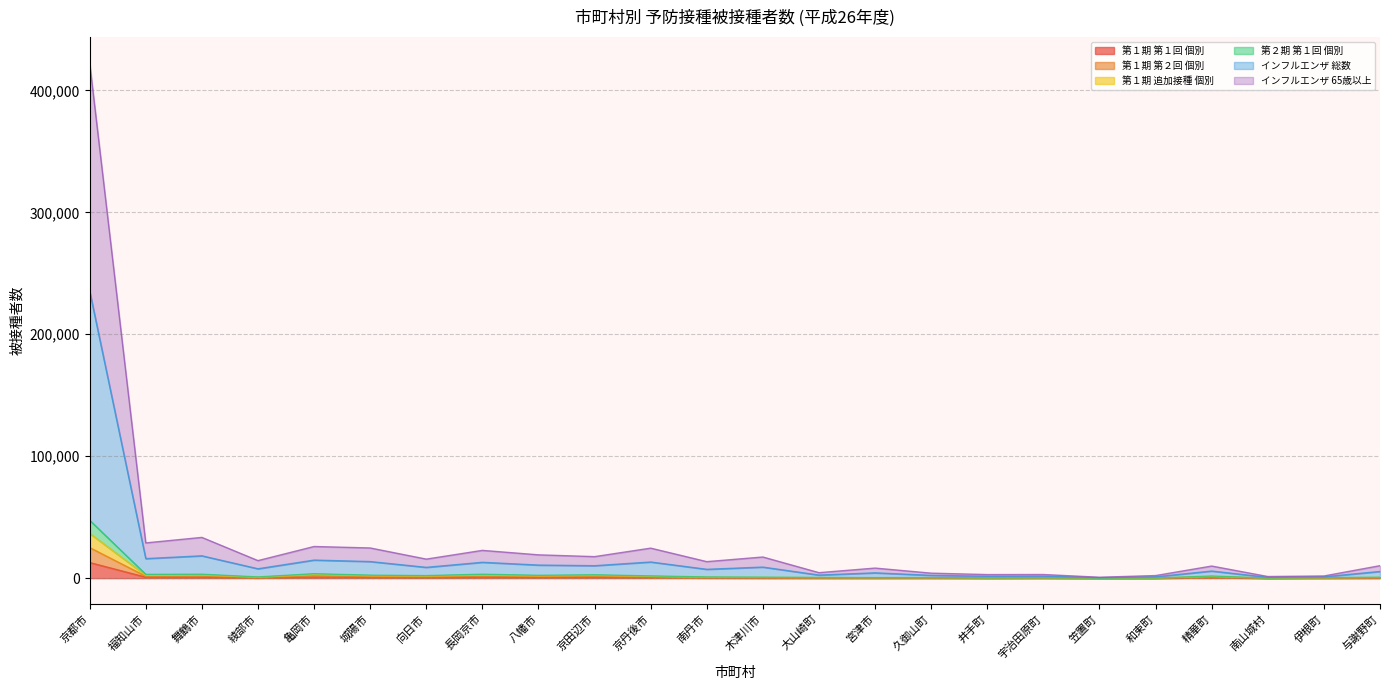

What is the minimum value for 第１期 追加接種 個別?

14